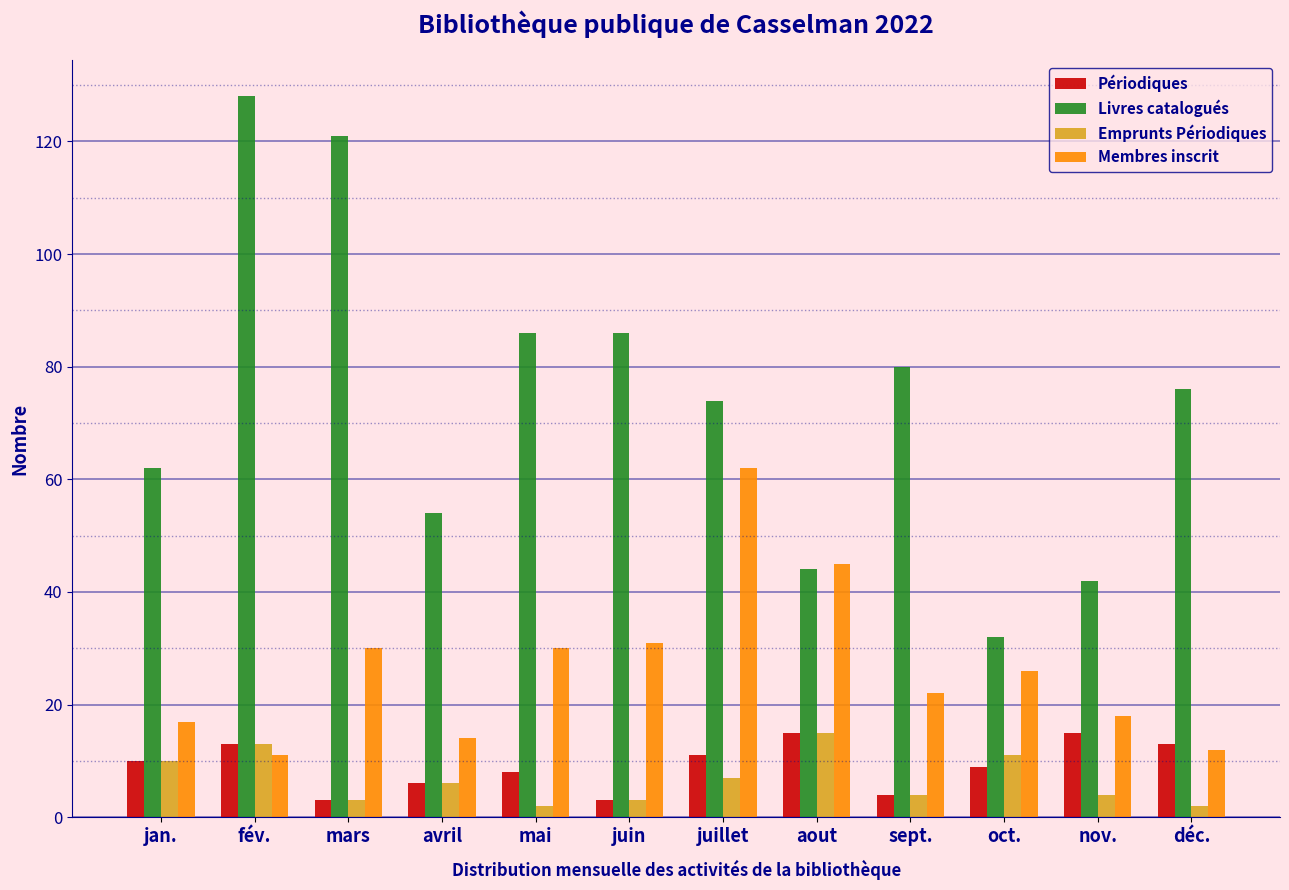

What is the difference between the Emprunts Périodiques values at aout and sept.?

11